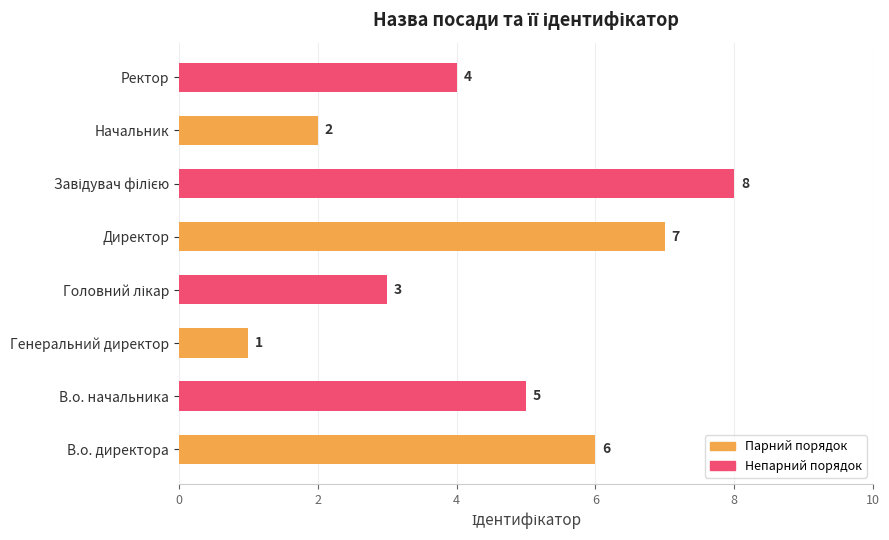

The chart shows a value of 2 at В.о. начальника. True or false?

False